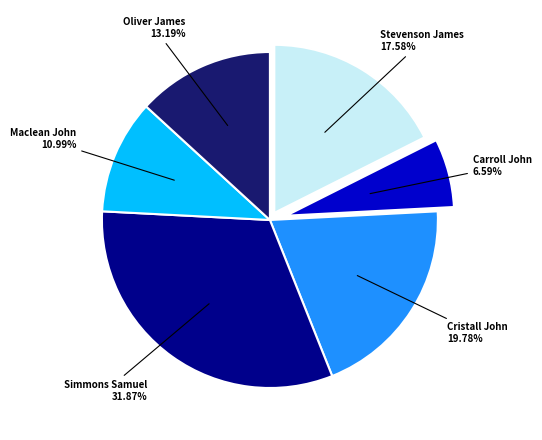

Is there a majority slice in this chart?

No